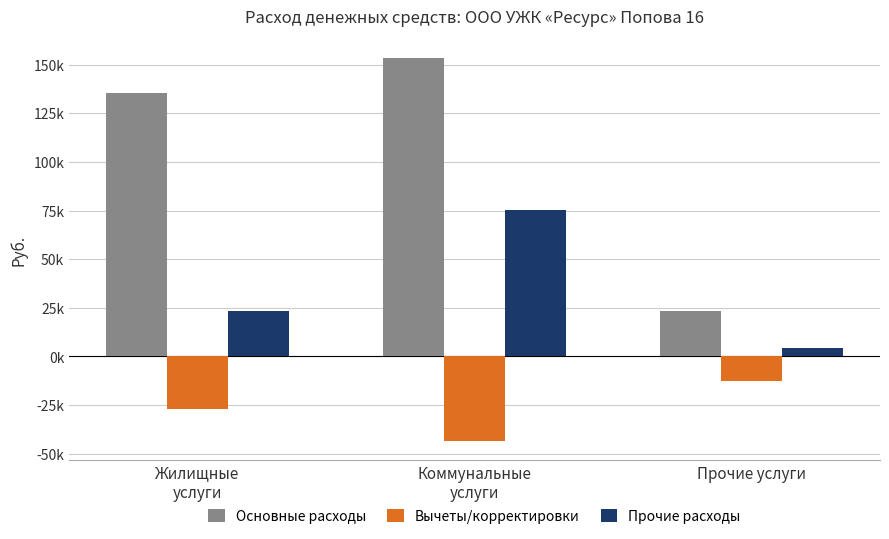

Rank the series by their average value, from highest to lowest.

Основные расходы, Прочие расходы, Вычеты/корректировки